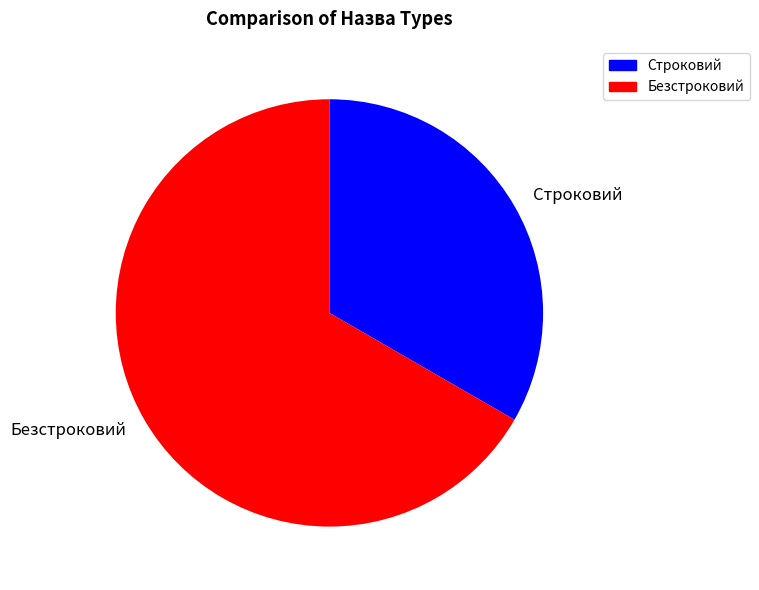

Rank the categories by value from lowest to highest.

Строковий, Безстроковий